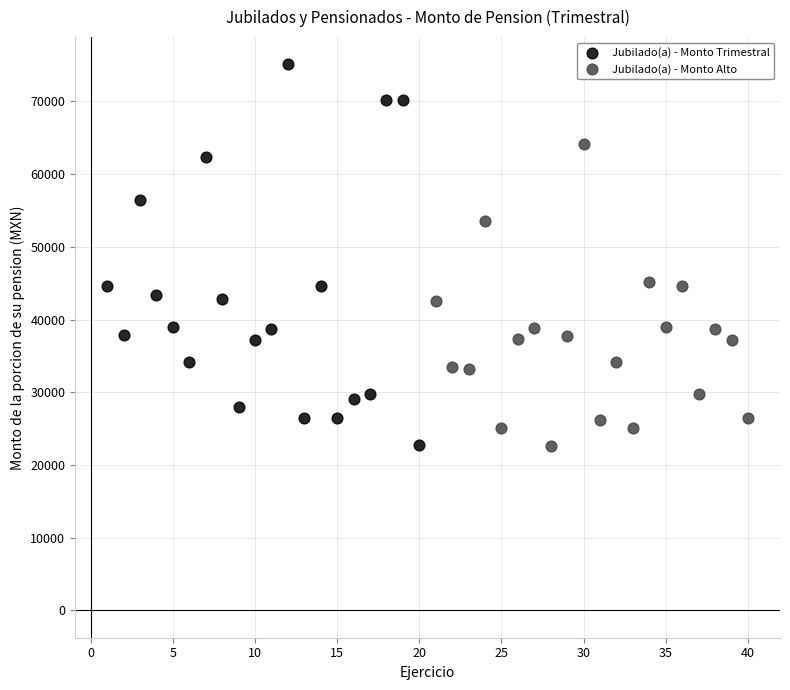

Which series contains the highest Y value?

Jubilado(a) - Monto Trimestral